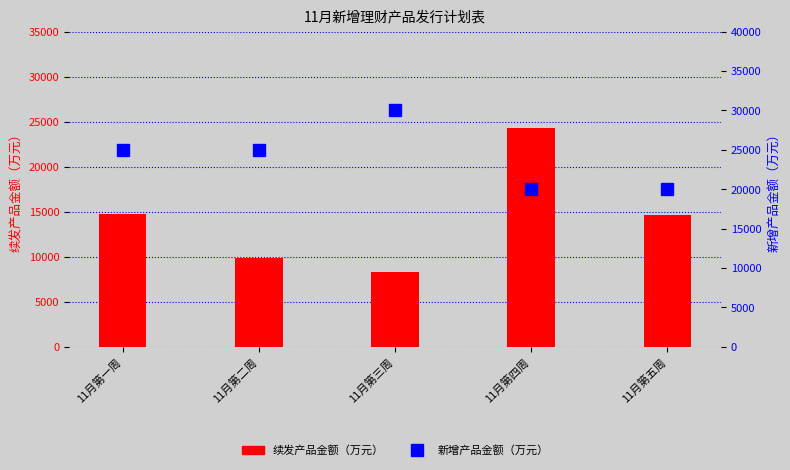

What is the label of the 1st bar from the right?

11月第五周